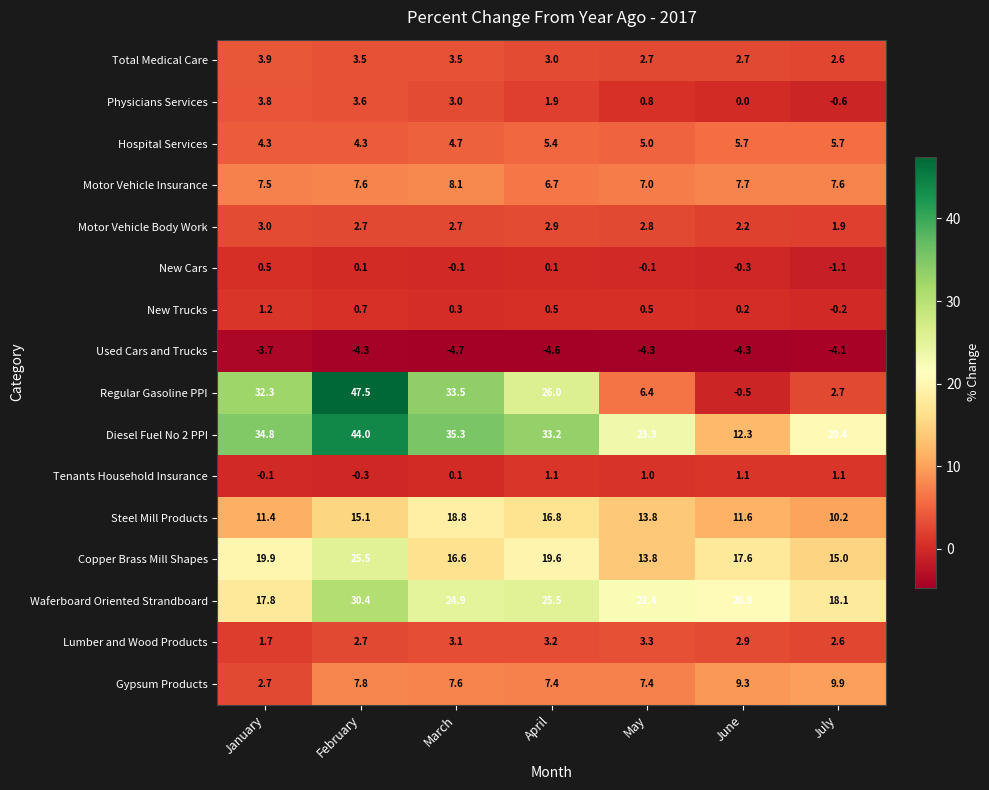

How many values in the Motor Vehicle Body Work series exceed 2?

6